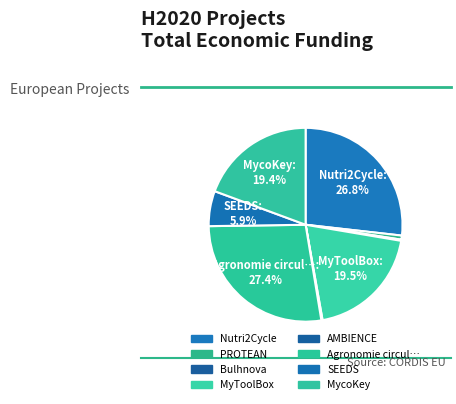

Is there a majority slice in this chart?

No